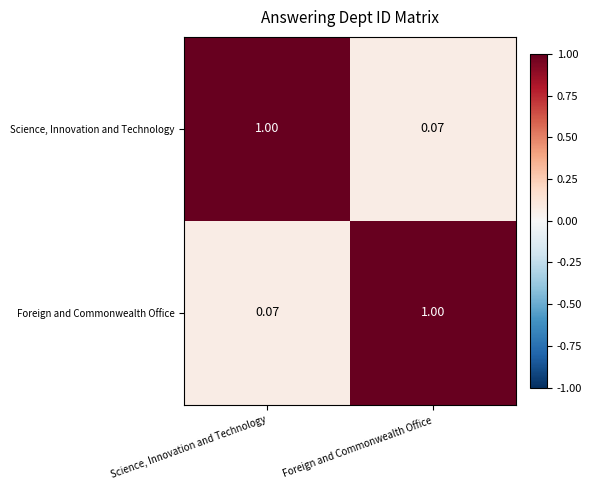

Which category has the highest value in the Science, Innovation and Technology series?

Science, Innovation and Technology